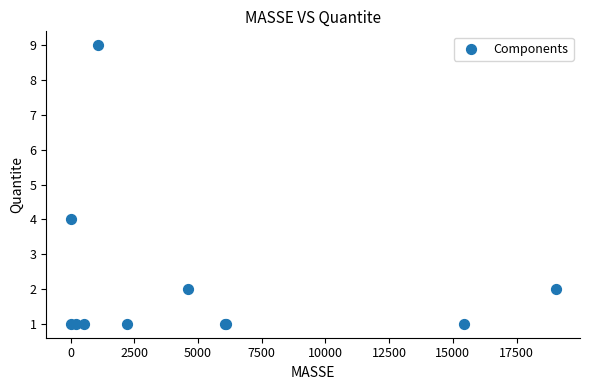

What Y value in the scatter plot is closest to 5?

4